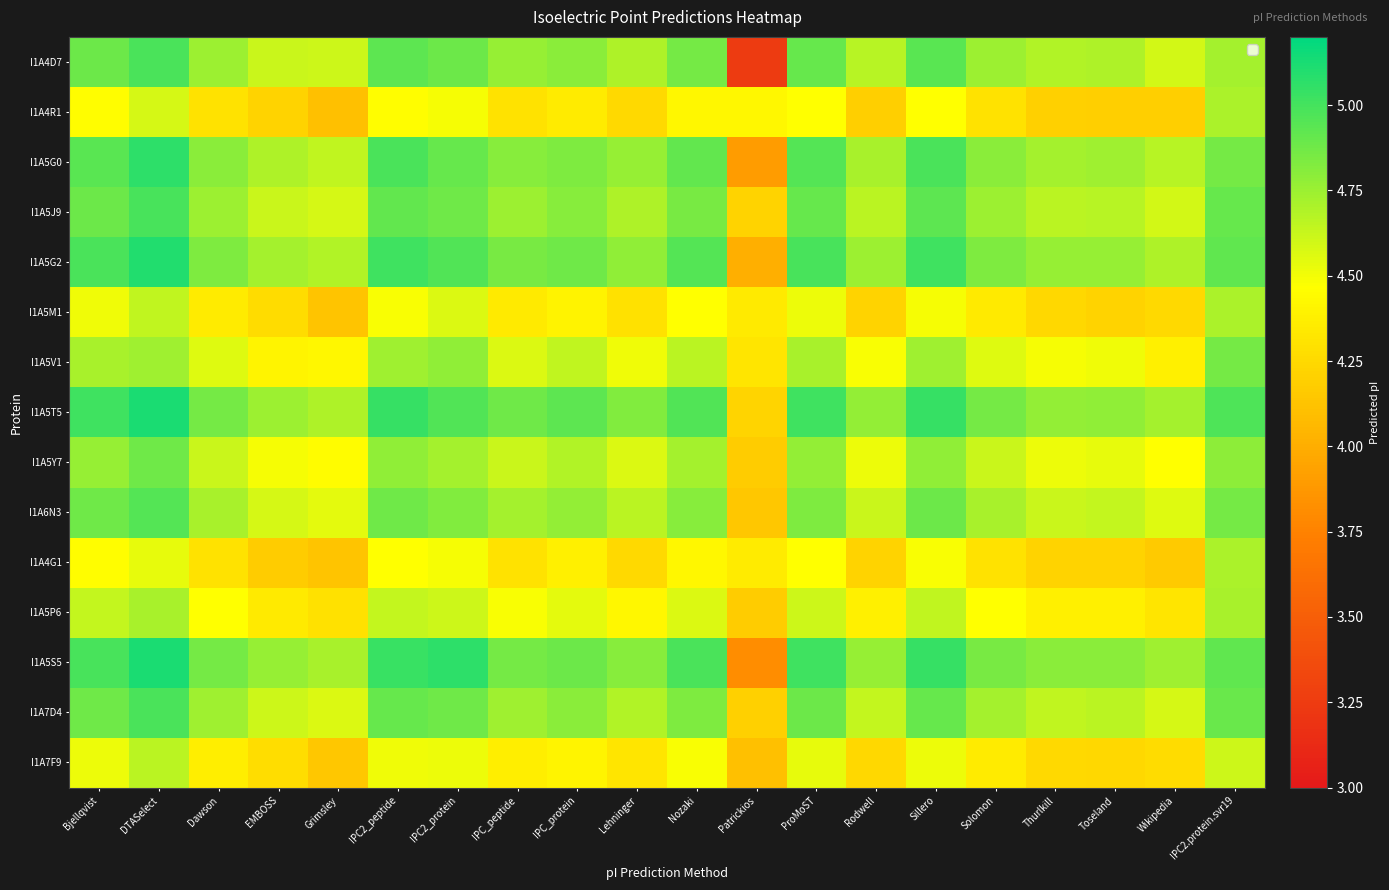

At which category does the chart reach its minimum across all series?

Patrickios